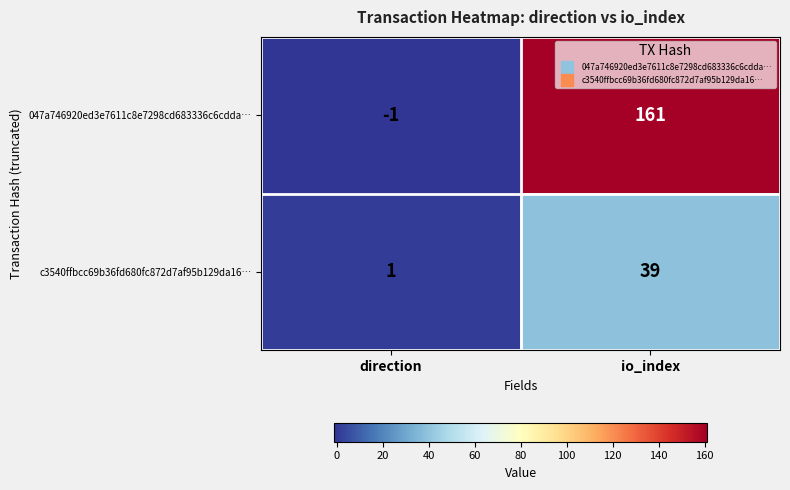

How many data points does each series have?

2